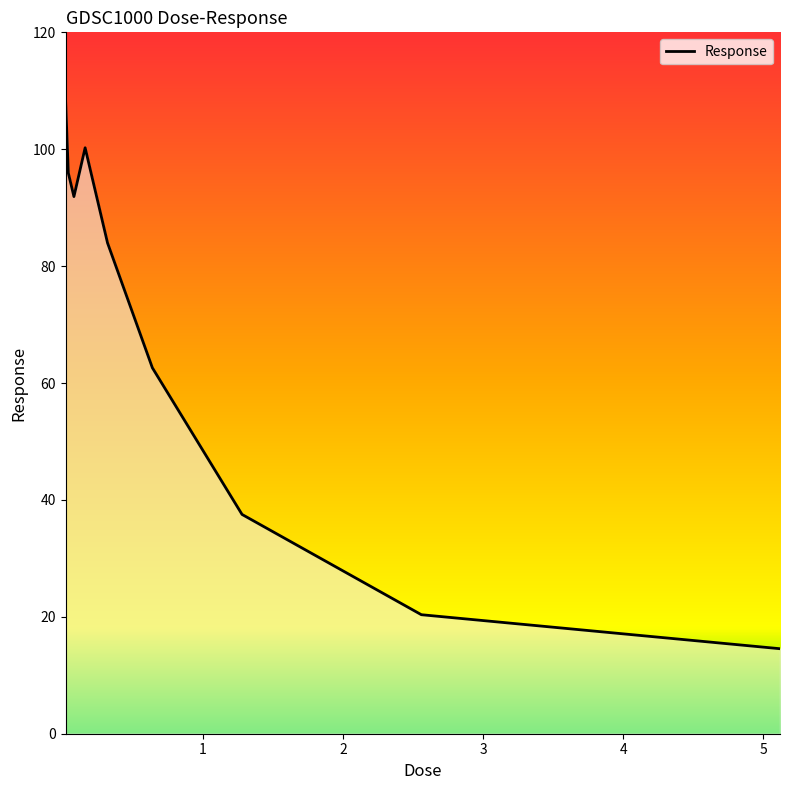

What is the greatest value displayed?

108.6